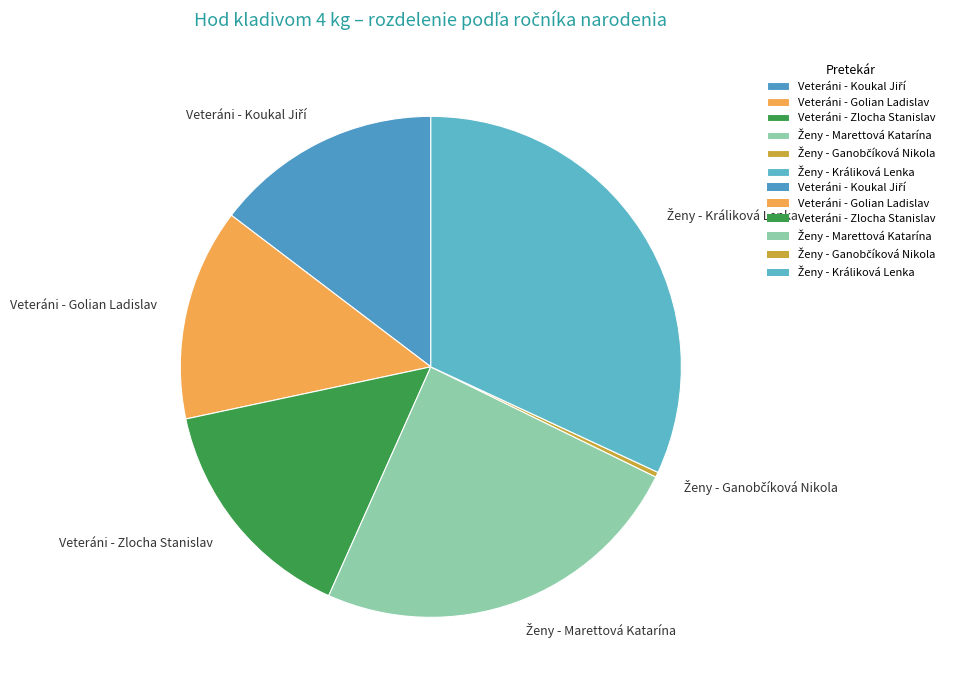

Is it true that Veteráni - Golian Ladislav is 1% of the pie?

False